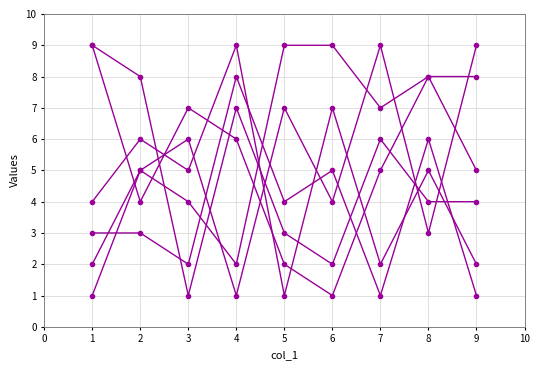

How many distinct data groups are displayed?

6